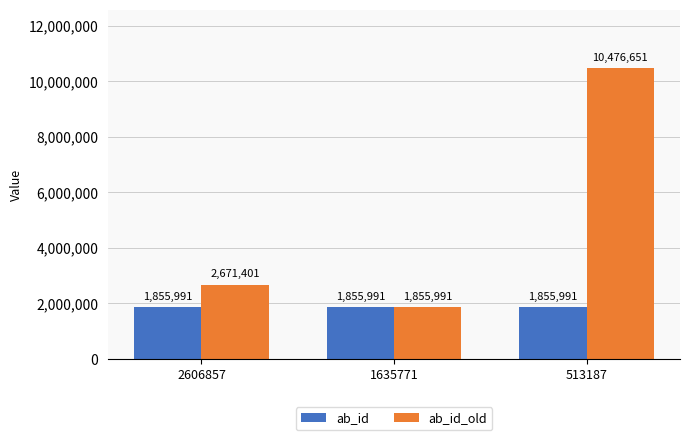

Between 1635771 and 513187, which series saw the biggest shift?

ab_id_old